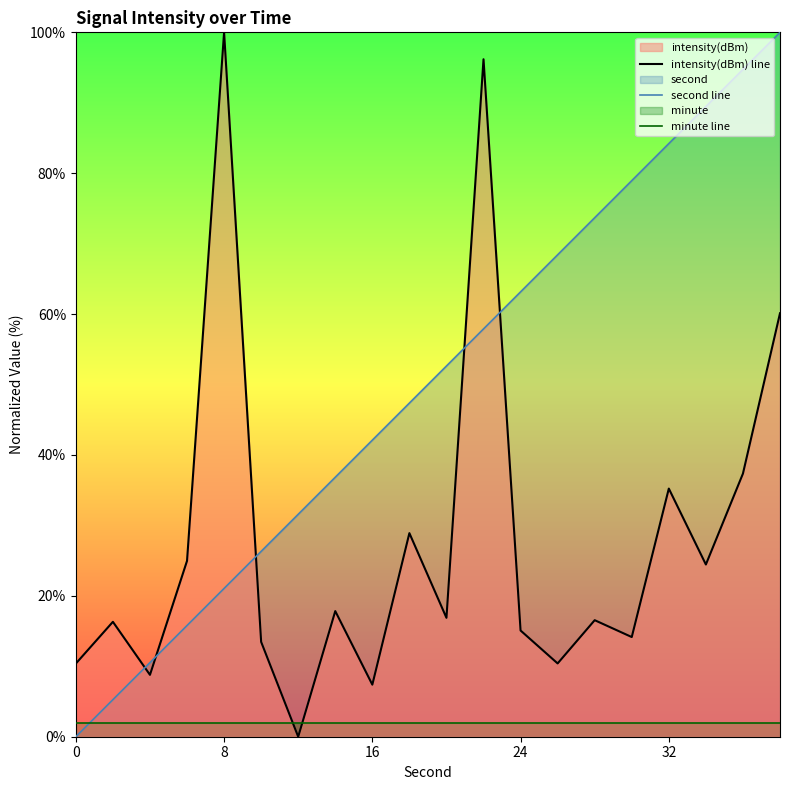

At how many categories does at least one series exceed 48?

11